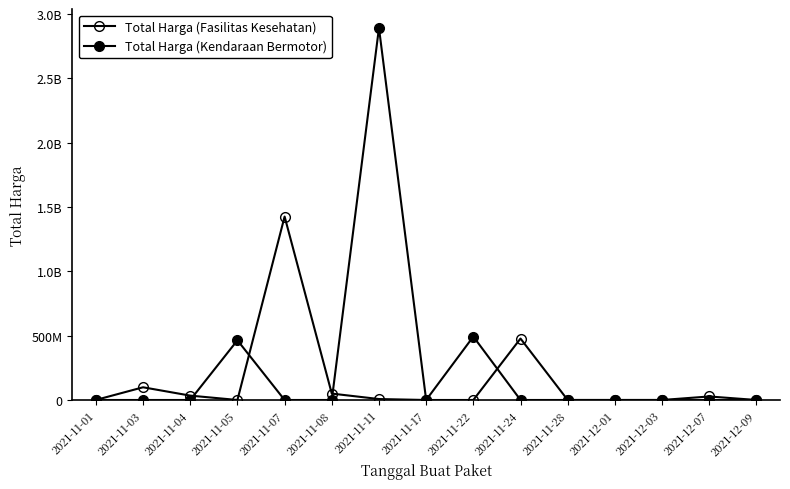

True or false: Total Harga (Fasilitas Kesehatan) has more than 2 interior local peaks.

True